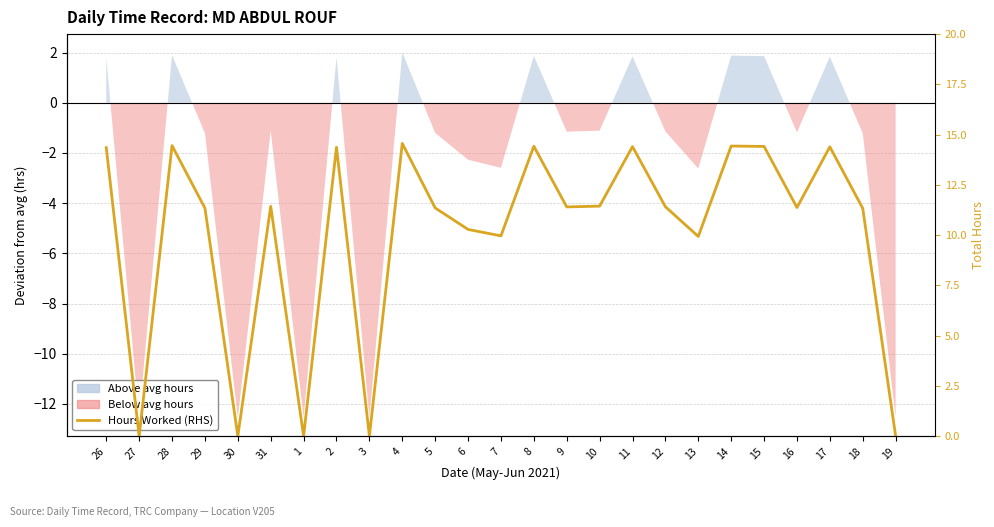

At which category does the data reach its first local valley?

27